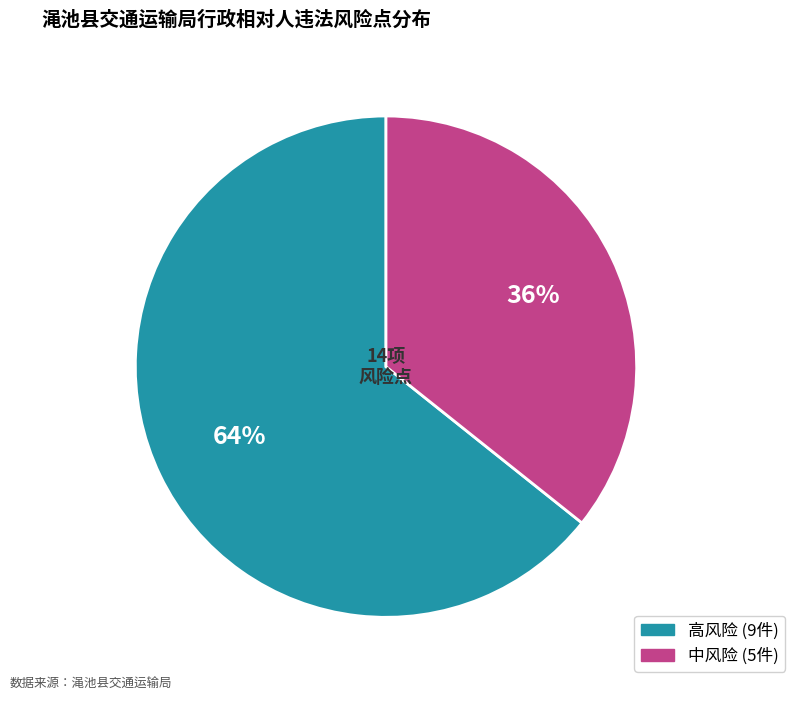

To the nearest percent, what portion does 高风险 represent?

64%